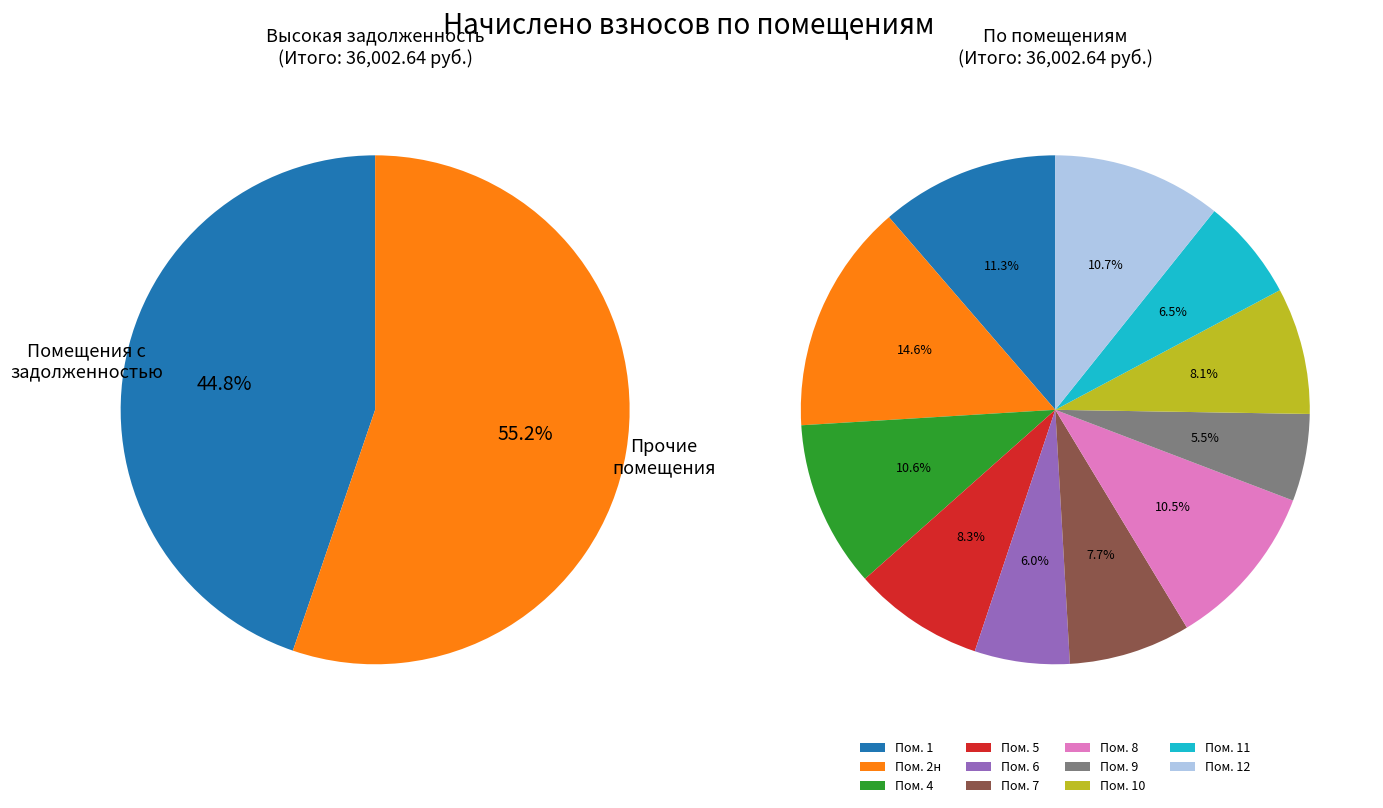

Which has a higher value, 10 or 5?

5